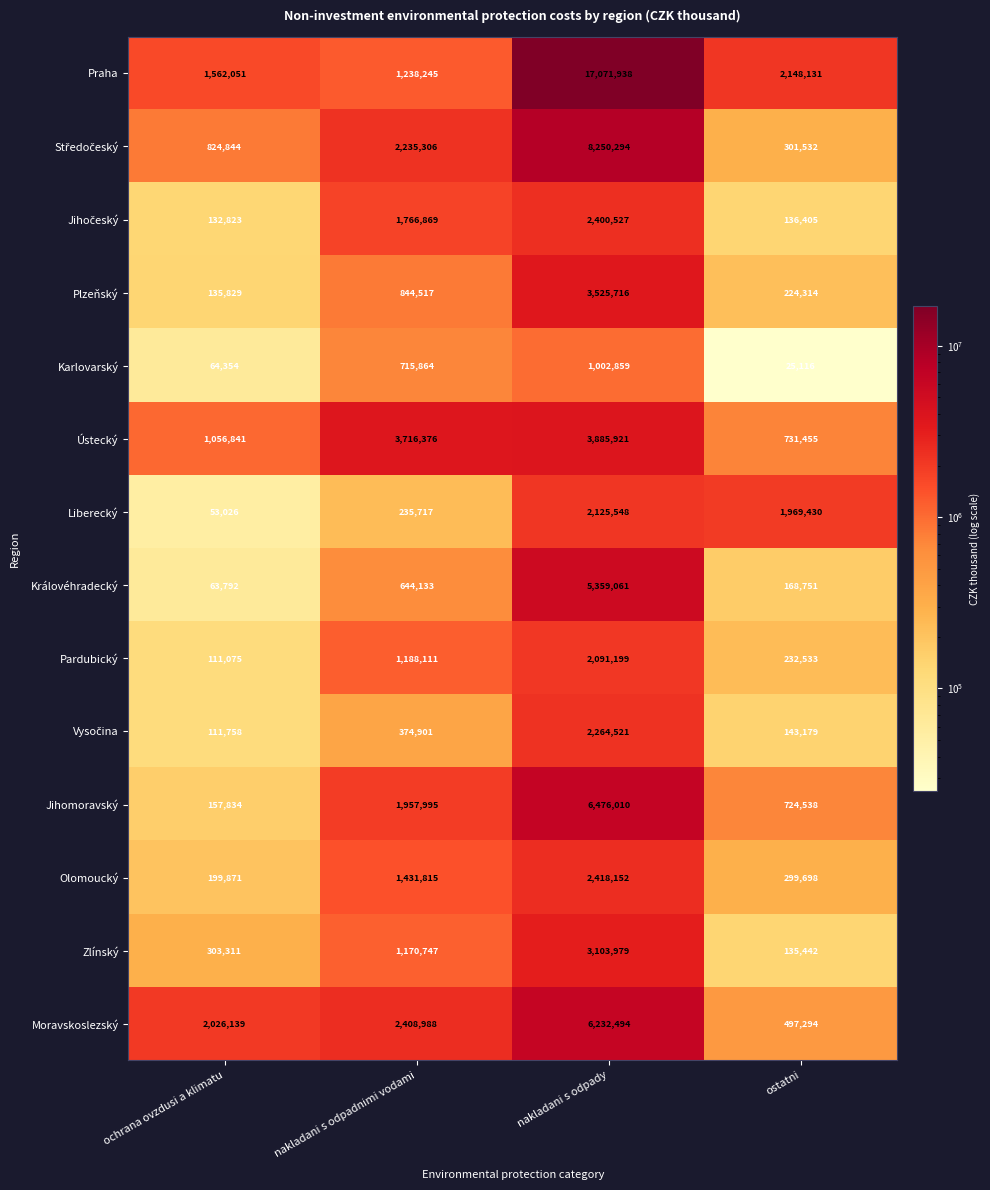

Rank the categories by Liberecký value from highest to lowest.

nakladani s odpady, ostatni, nakladani s odpadnimi vodami, ochrana ovzdusi a klimatu